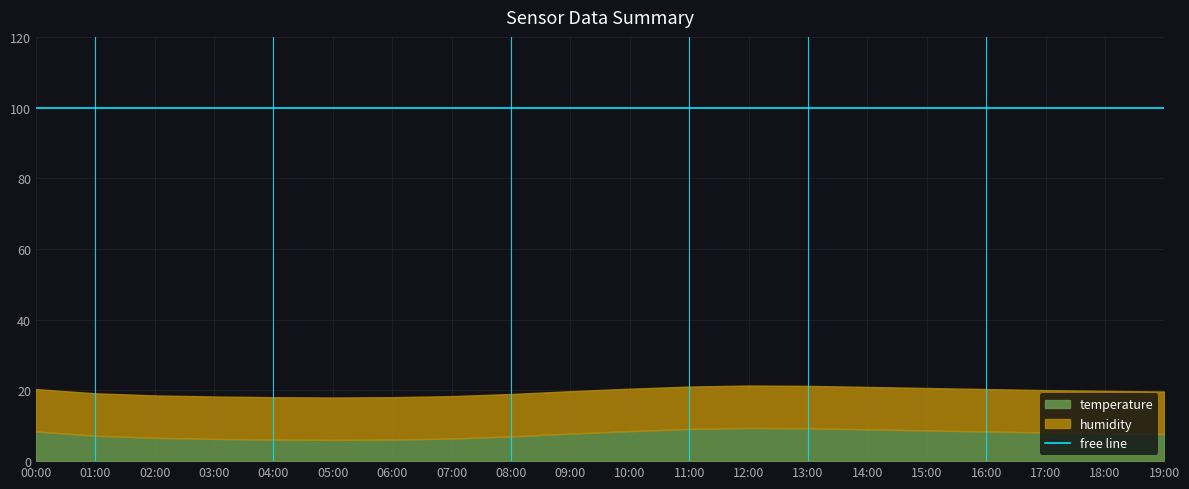

What position from the right is 07:00?

13